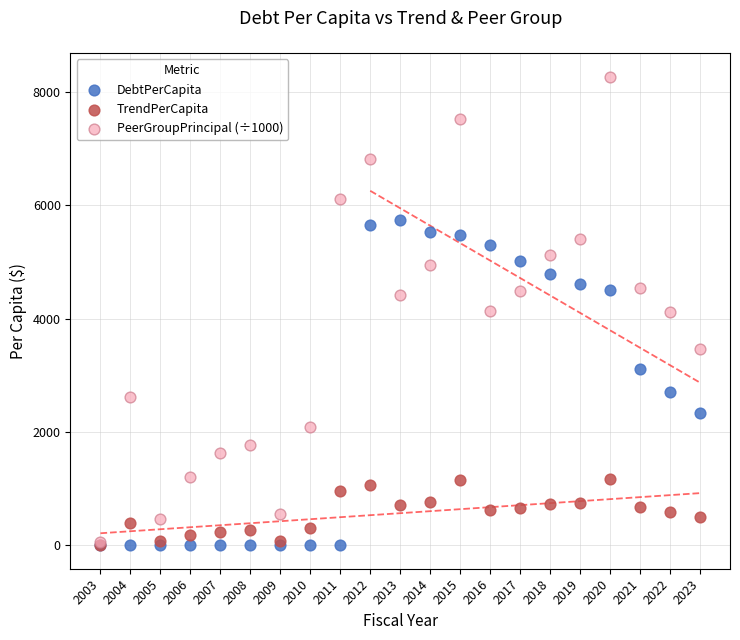

What are all the series names shown in the legend?

DebtPerCapita, TrendPerCapita, PeerGroupPrincipal (÷1000)